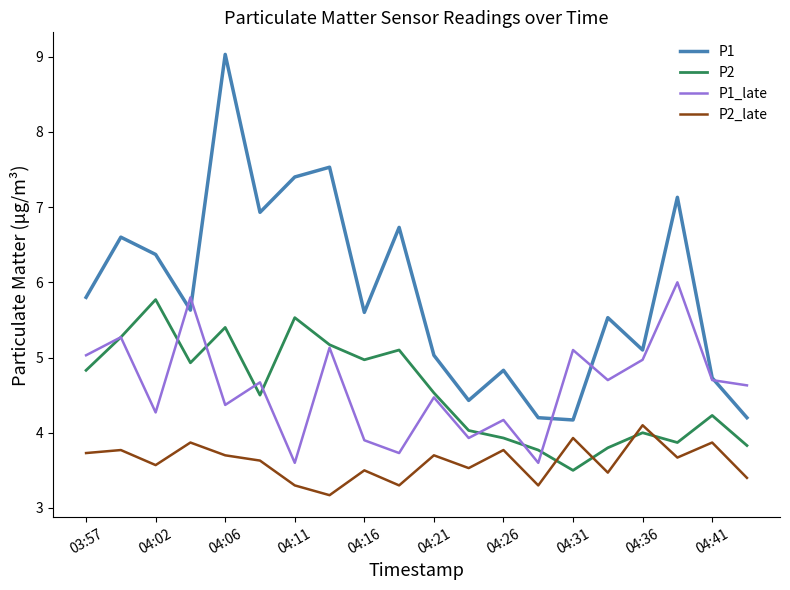

What is the minimum value shown in the chart?

3.2